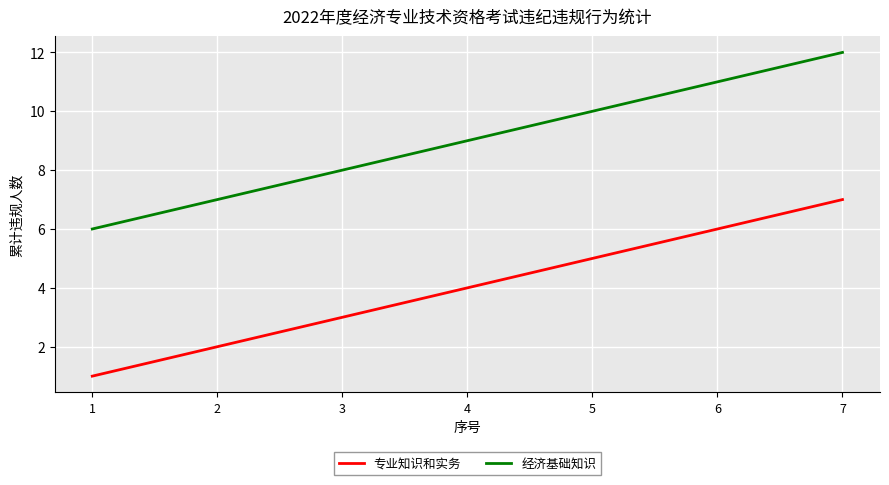

What is the difference between the 经济基础知识 values at 4 and 6?

2